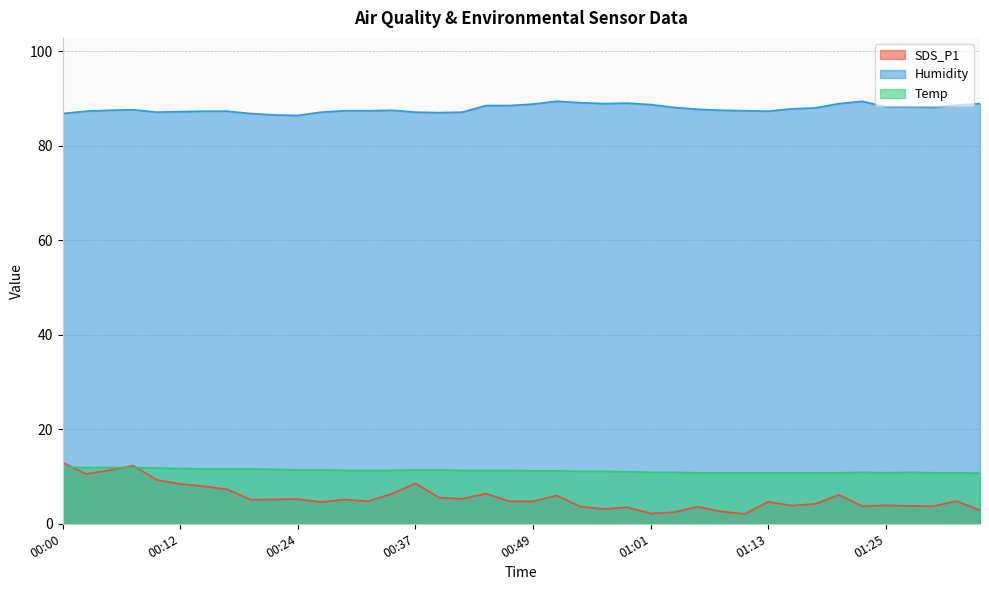

True or false: Temp and Humidity cross at least once.

False